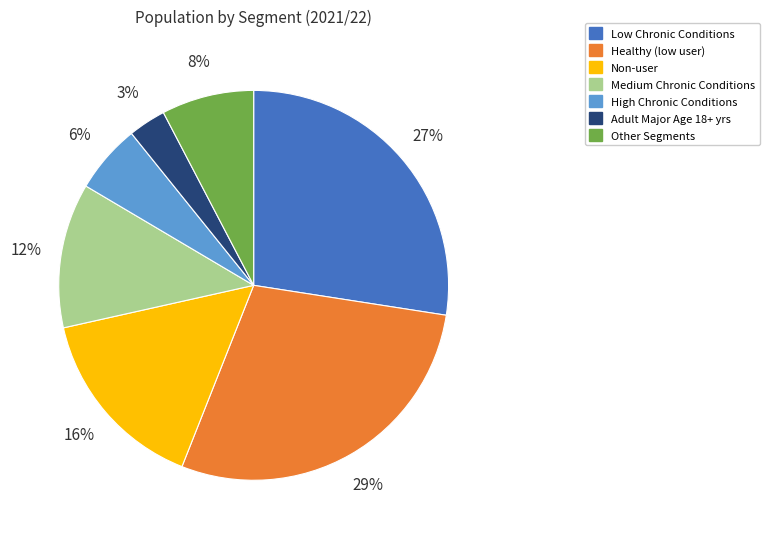

The High Chronic Conditions slice represents 18% of the pie. True or false?

False